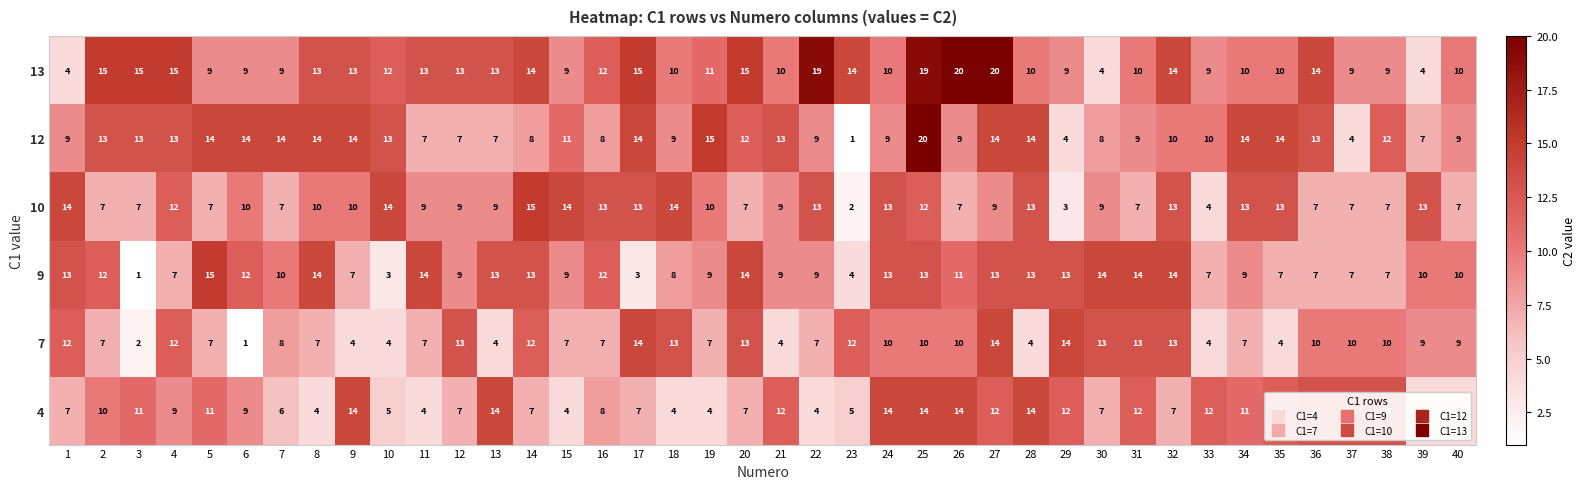

How many distinct data groups are displayed?

6